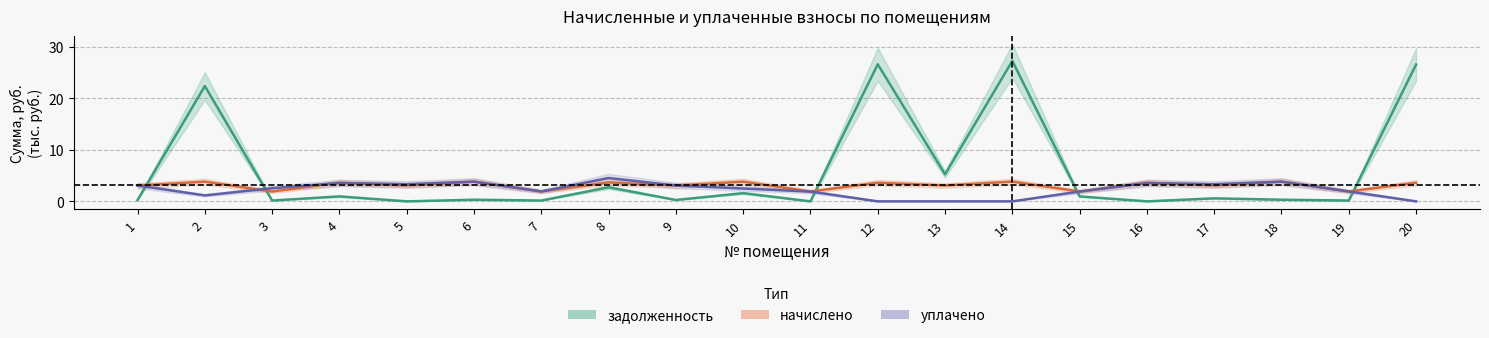

What is the value of the уплачено point at the 4th from the left?

3.6